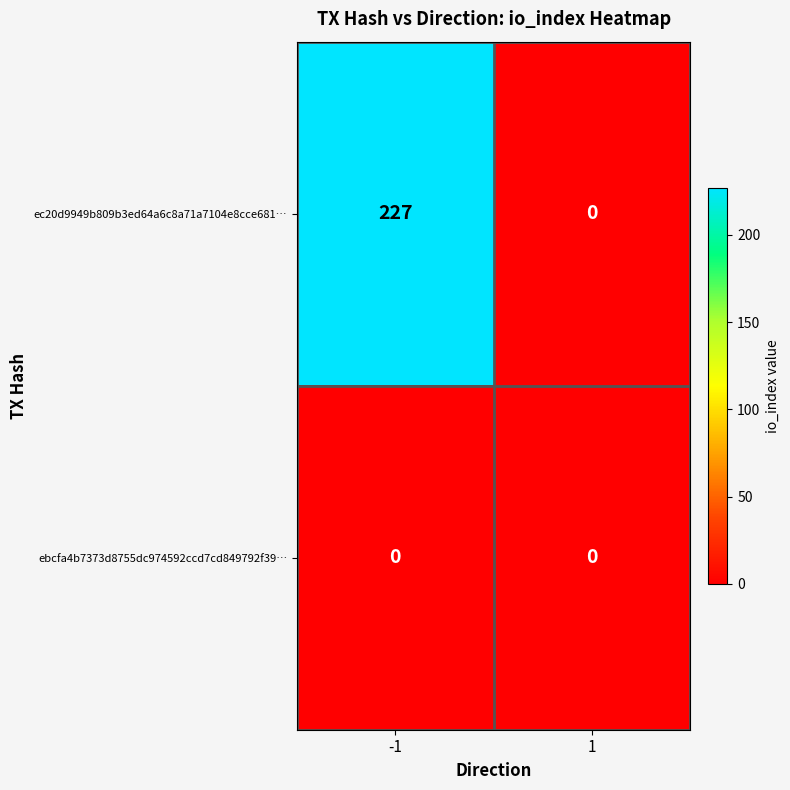

Reading left to right, what are all the values shown in this chart?

ec20d9949b809b3ed64a6c8a71a7104e8cce681…: 227	0
ebcfa4b7373d8755dc974592ccd7cd849792f39…: 0	0